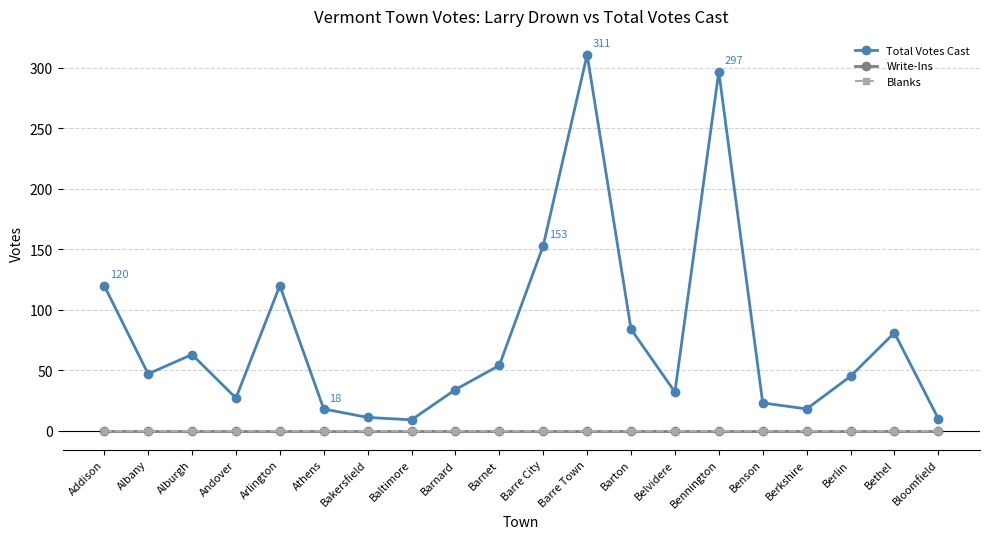

At how many categories does at least one series exceed 92?

5